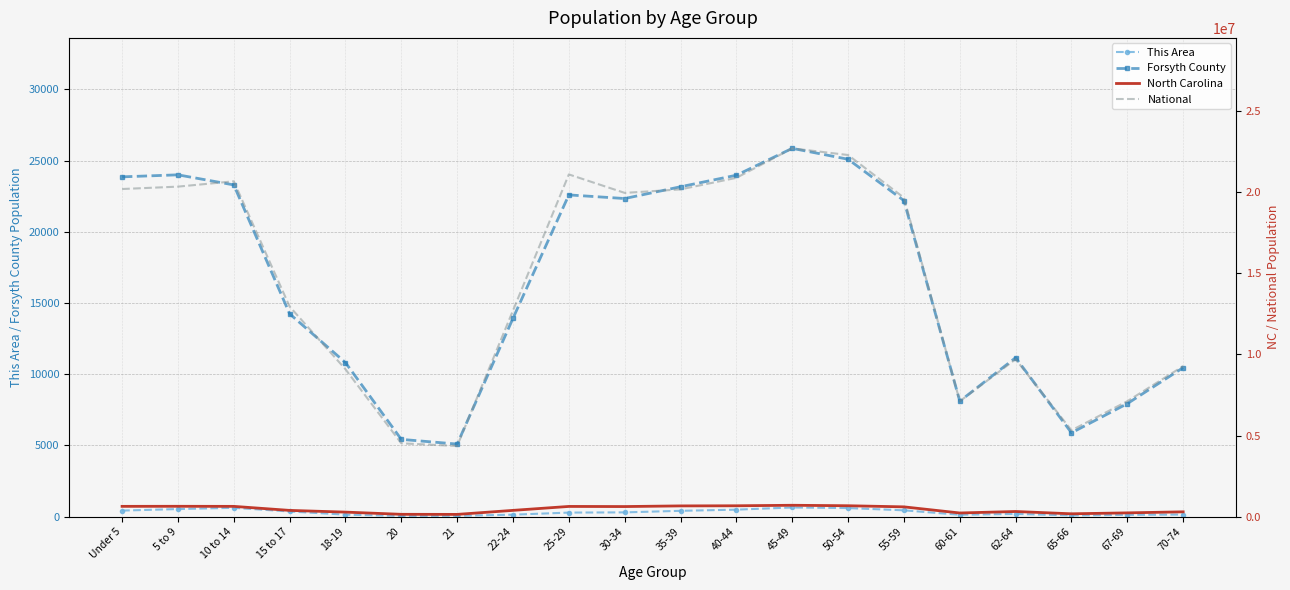

True or false: Forsyth County and National cross at least once.

False